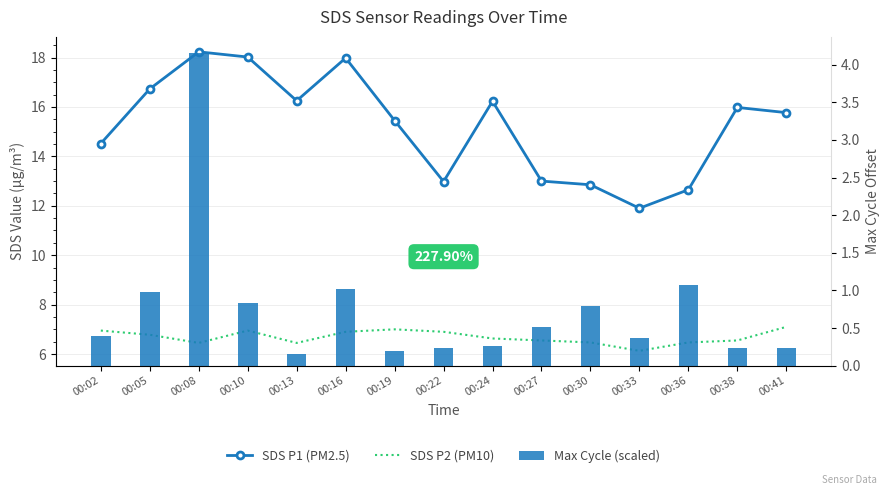

What is the value of the SDS P1 (PM2.5) bar at the 5th from the left?

16.2